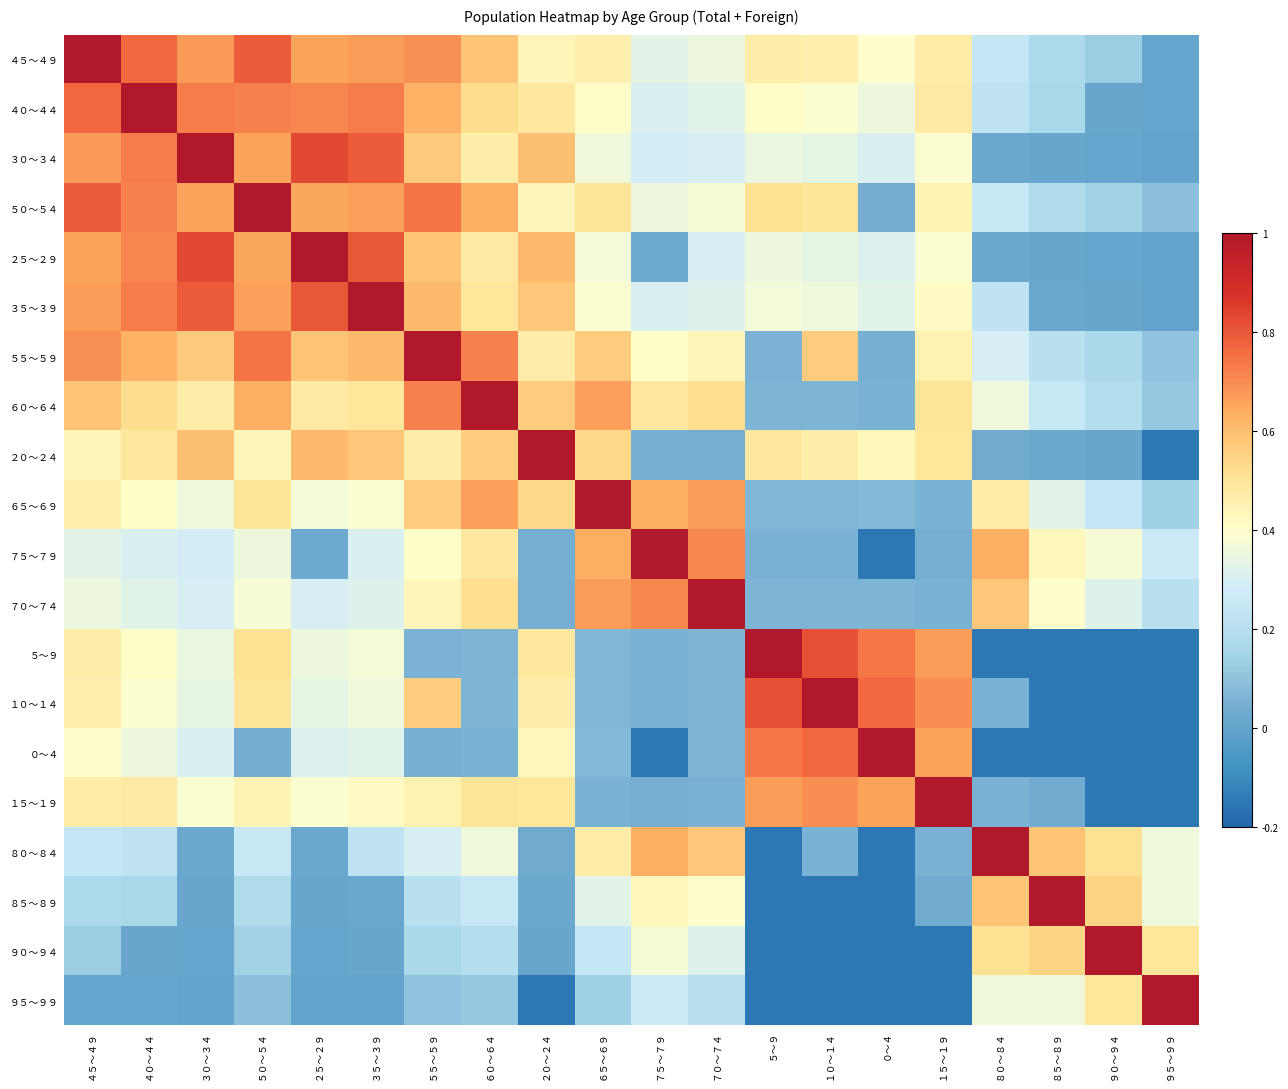

What is the difference between the highest and lowest values at ３５～３９?

1.0